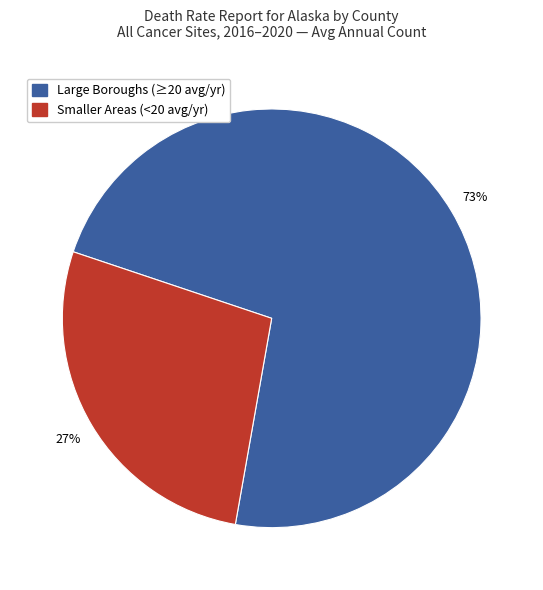

Does any single category account for the majority?

Yes